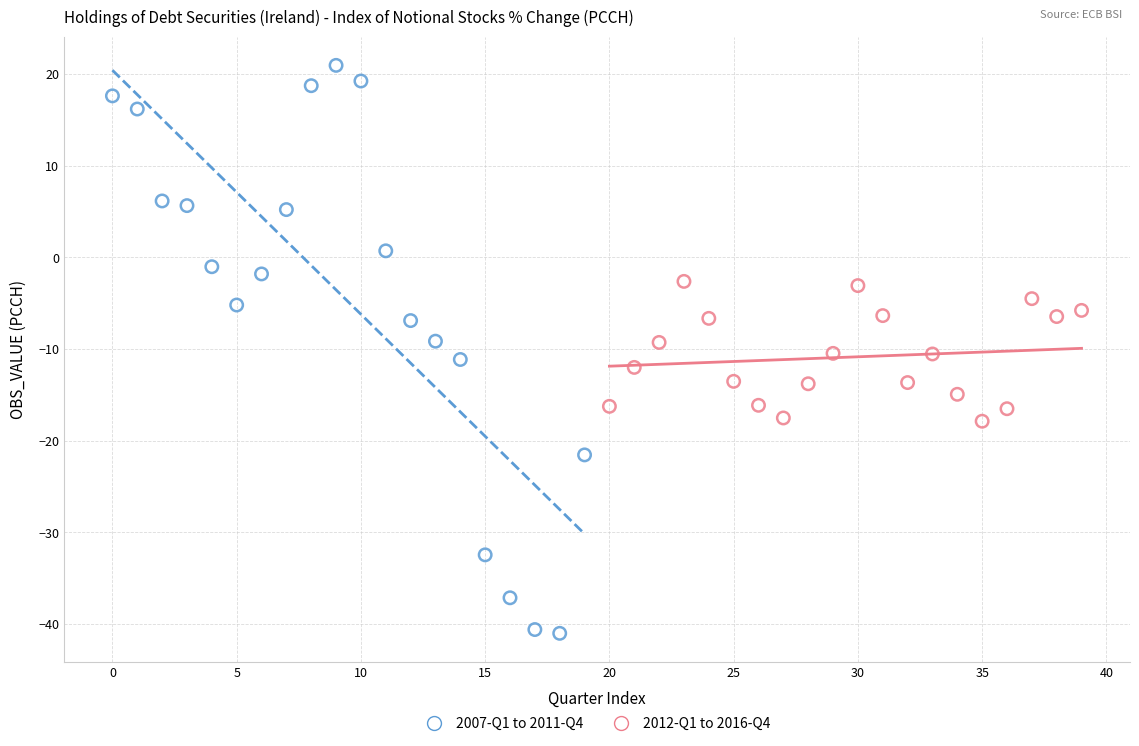

Which series has the widest spread of Y values?

2007-Q1 to 2011-Q4